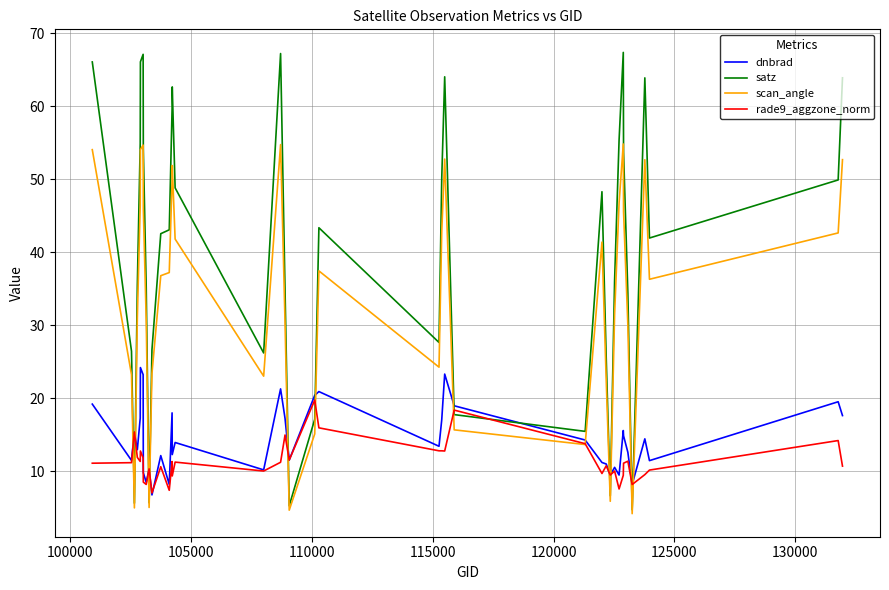

True or false: dnbrad has more than 1 interior local peaks.

True